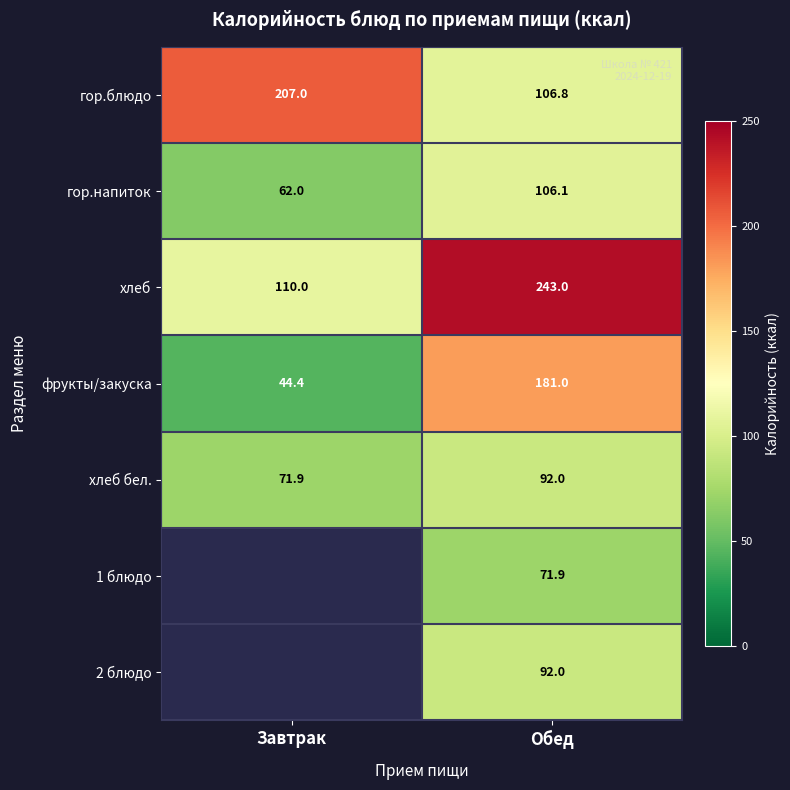

The value of фрукты/закуска at Обед is 317.3. True or false?

False